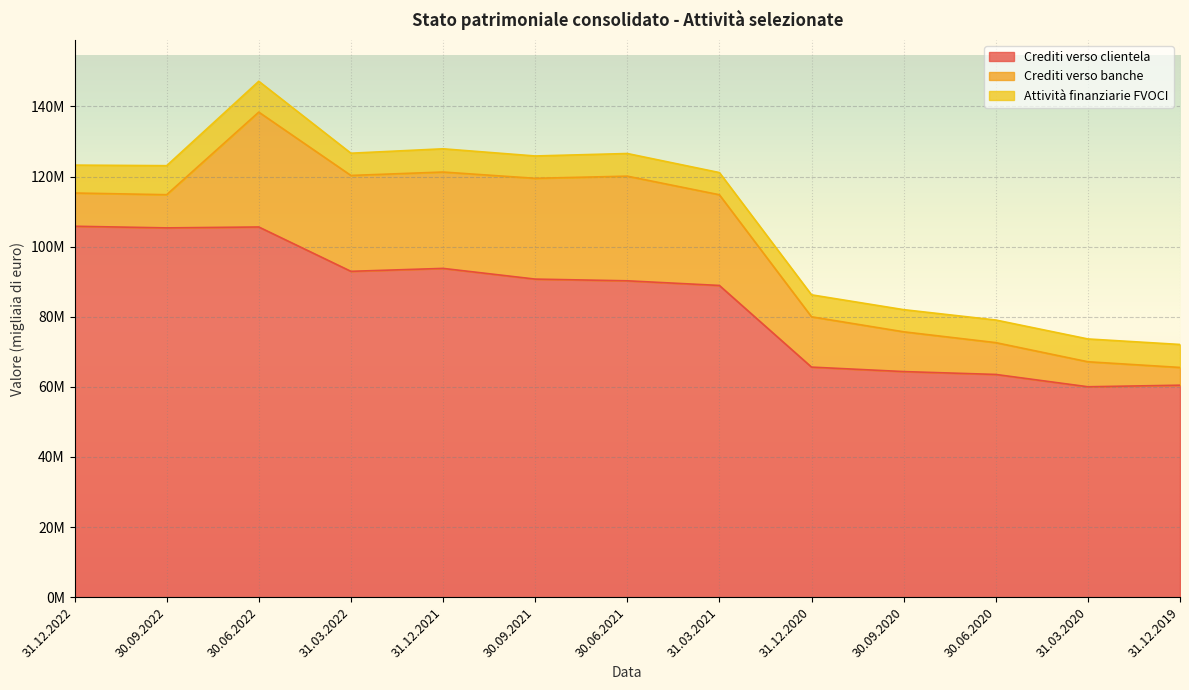

What is the sum of the Crediti verso banche values at 31.03.2021 and 31.03.2022?

53234604